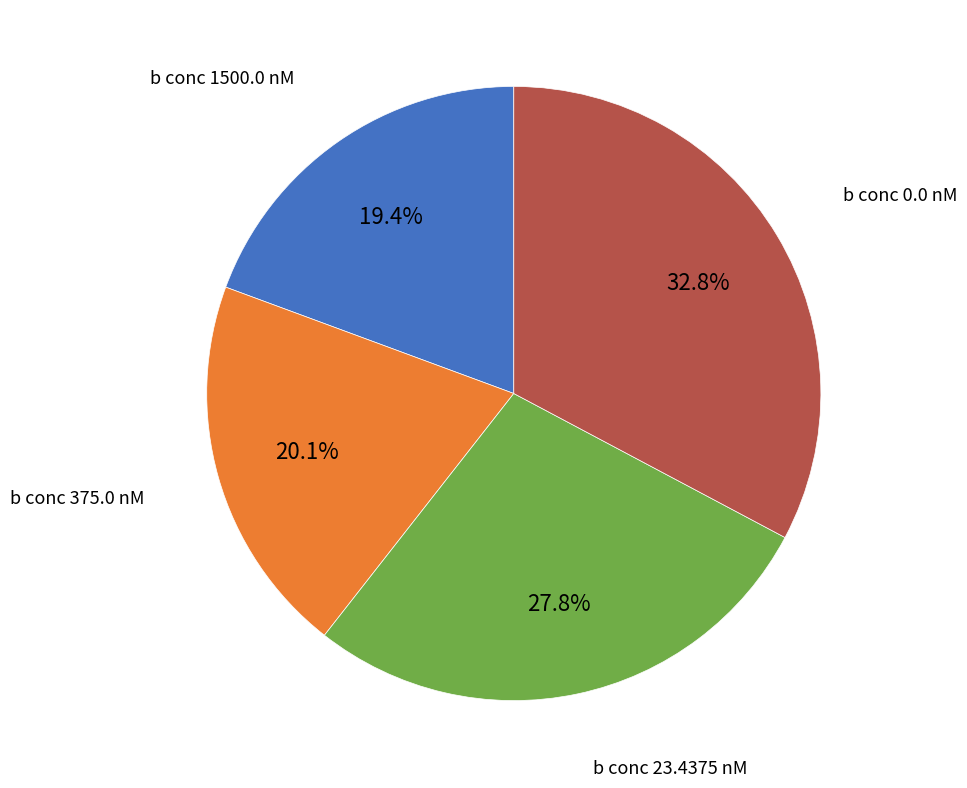

How many slices are in this pie chart?

4